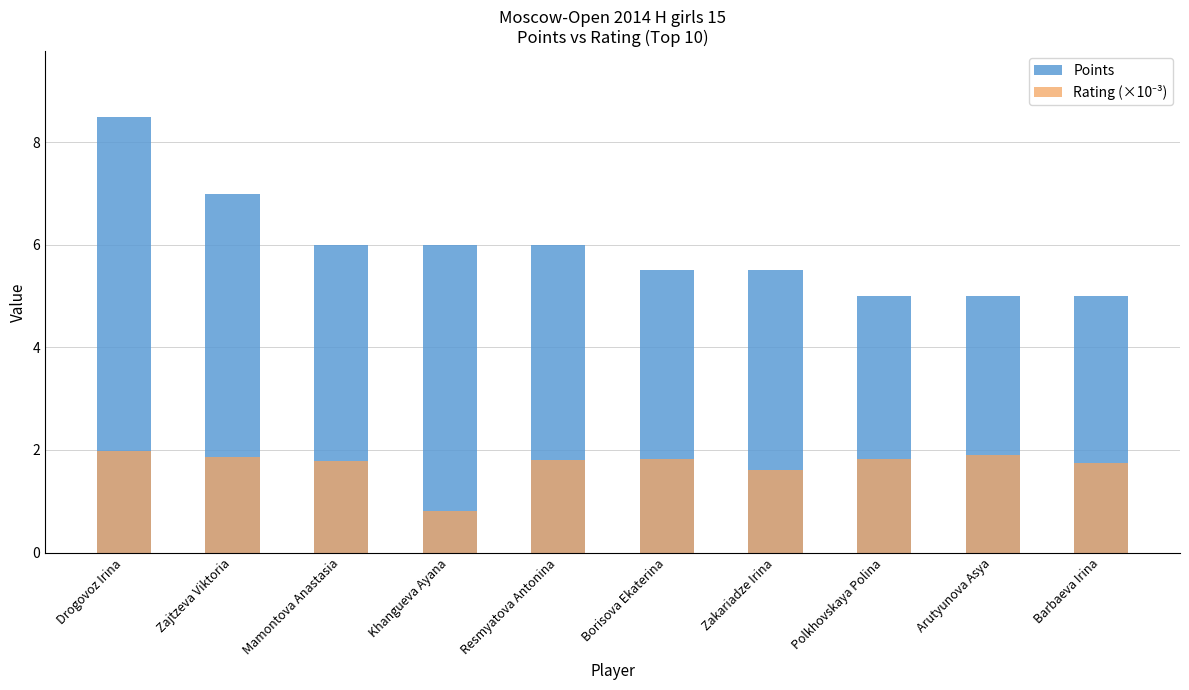

Are the bars horizontal?

No